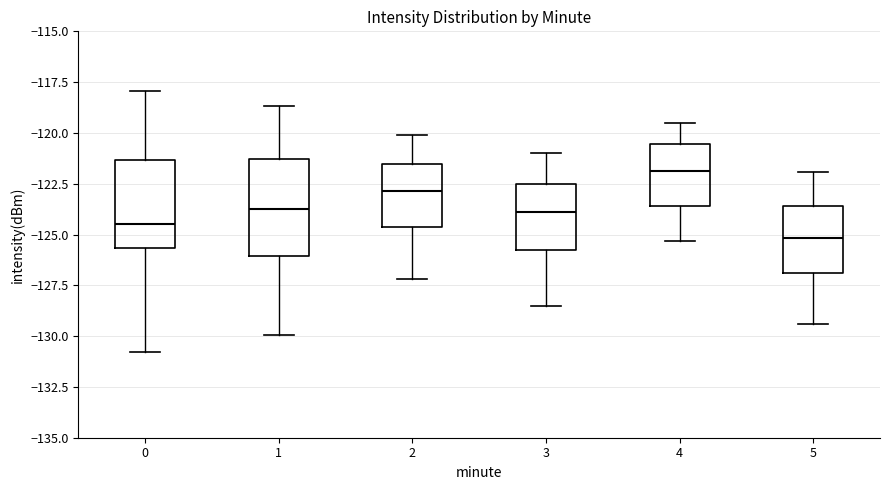

Where does the lower whisker of the box at x = 4 end on the y-axis? The values are not printed on the chart, so give them approximately, as read against the axis.

-125.5